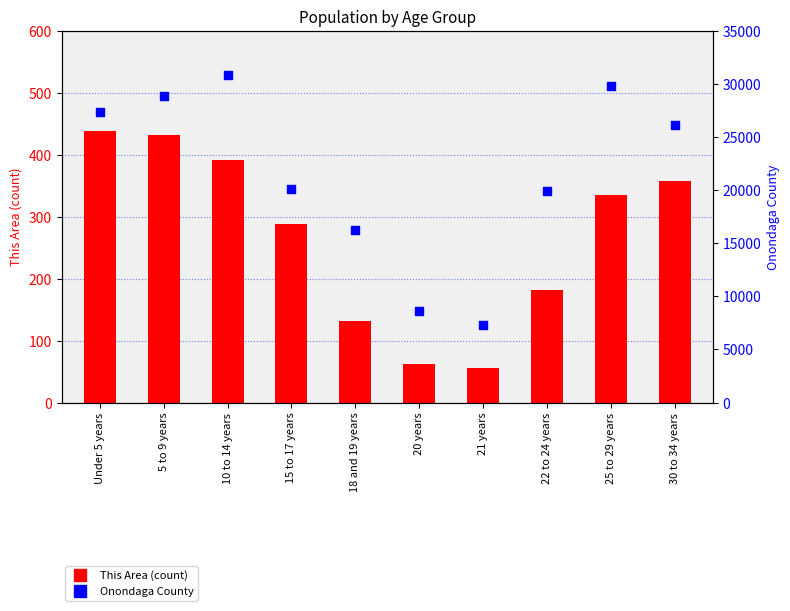

At how many categories does at least one series exceed 2052?

10